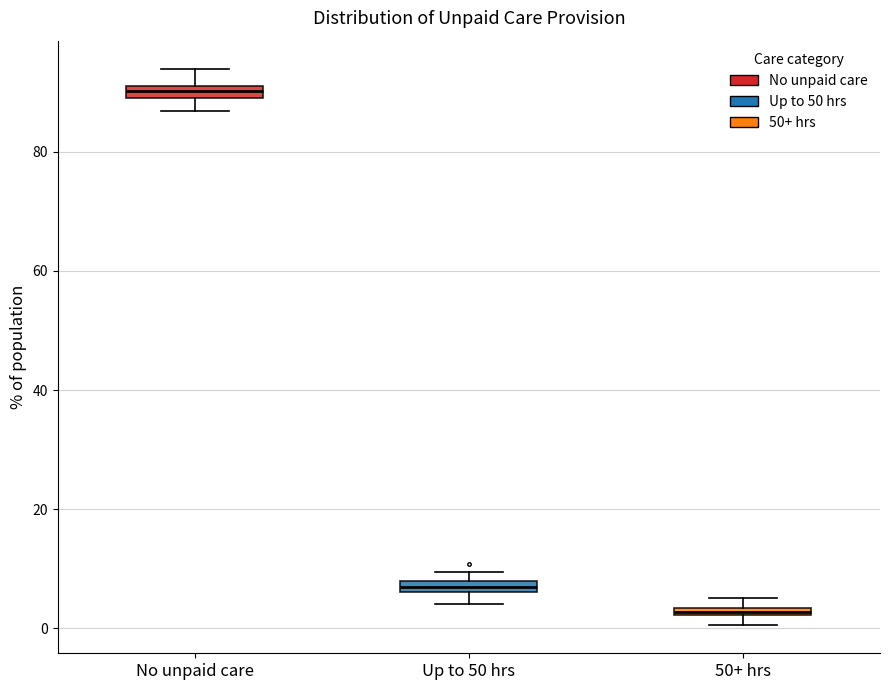

Where is the upper edge of the box for 50+ hrs on the y-axis? The values are not printed on the chart, so give them approximately, as read against the axis.

4